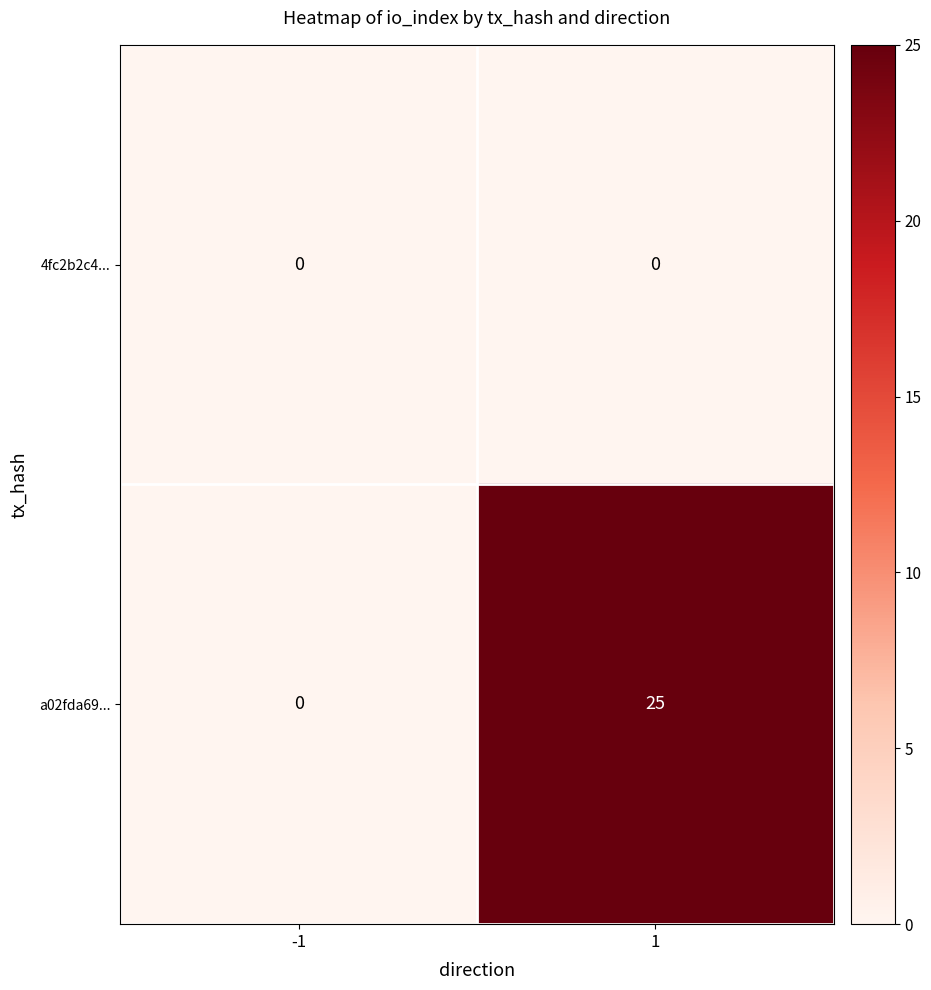

Rank the series by their maximum value, from lowest to highest.

4fc2b2c4..., a02fda69...